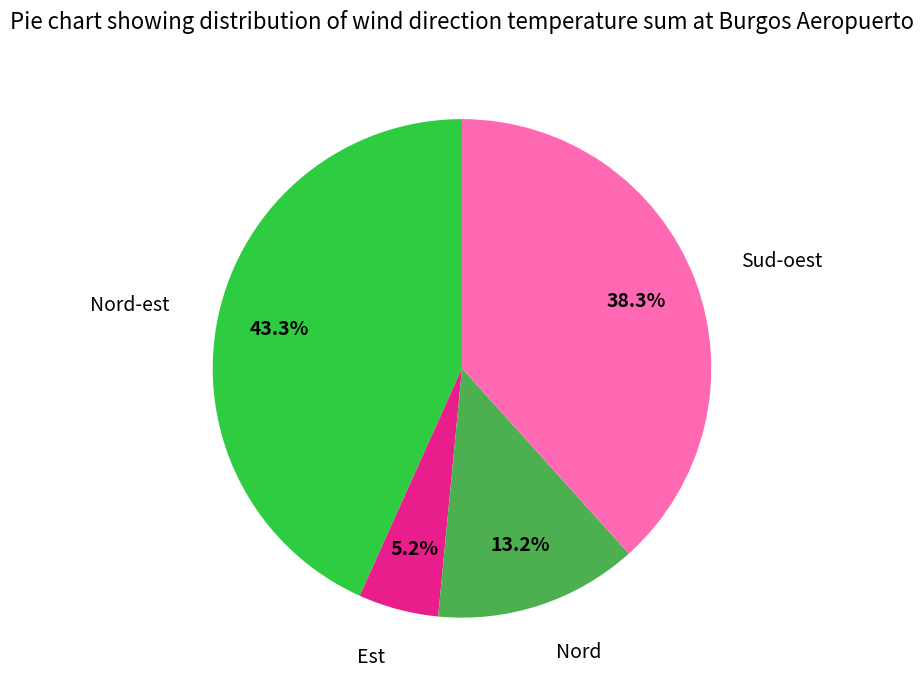

Is there a majority slice in this chart?

No